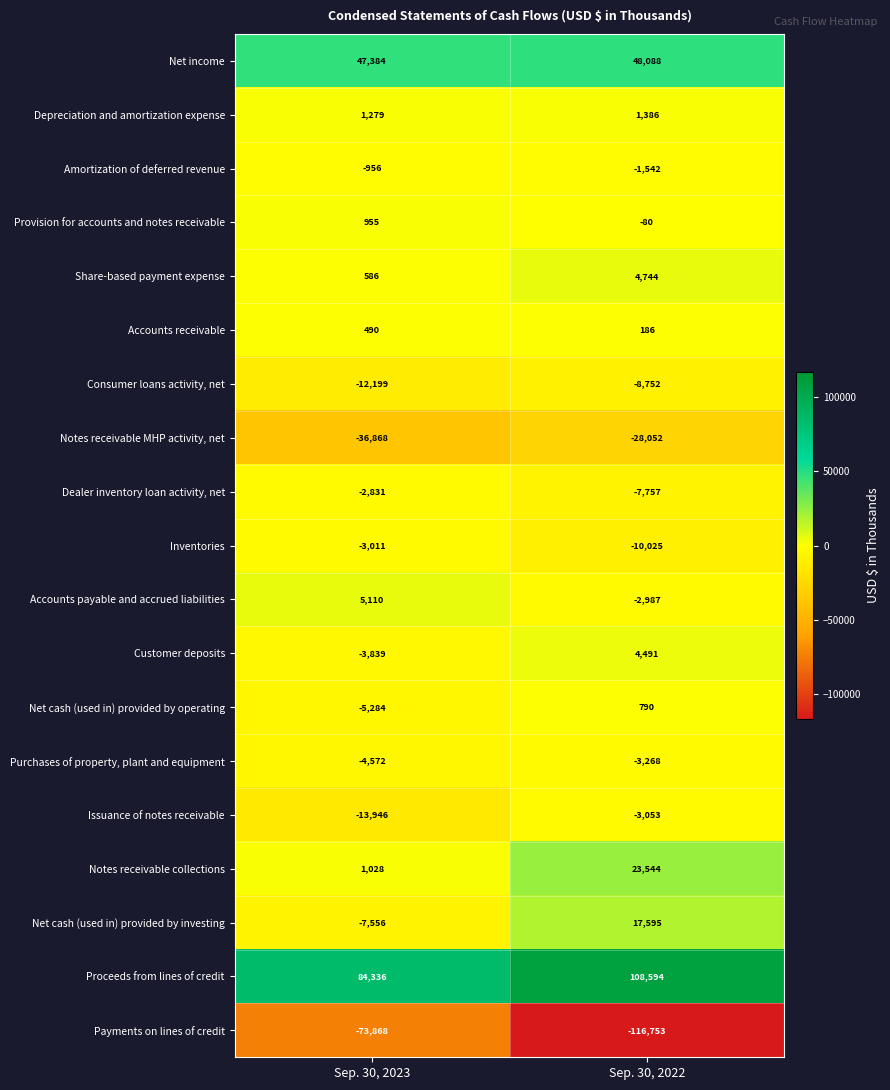

The value of Amortization of deferred revenue at Sep. 30, 2022 is -1542. True or false?

True